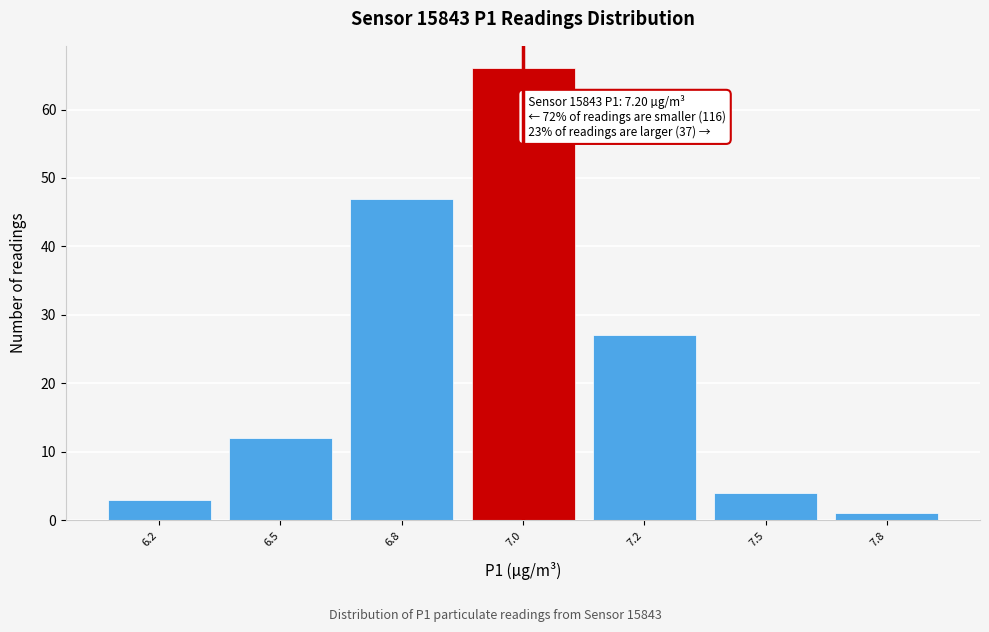

Reading left to right, list all the values displayed in this chart.

6.2=3	6.5=12	6.8=47	7.0=66	7.2=27	7.5=4	7.8=1